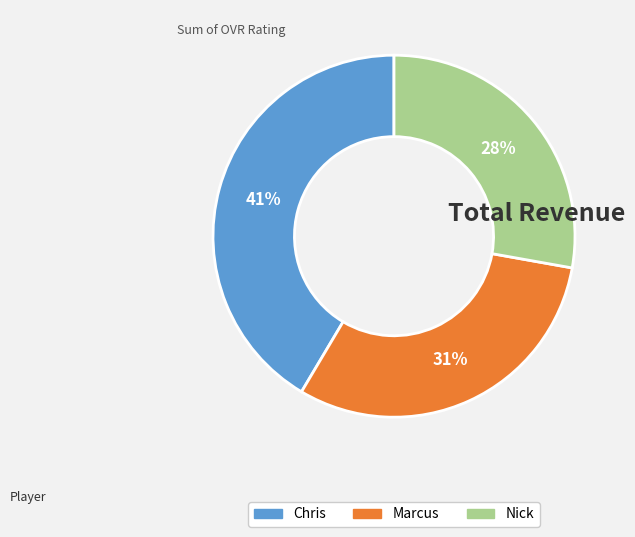

Is Nick the majority of the pie?

No